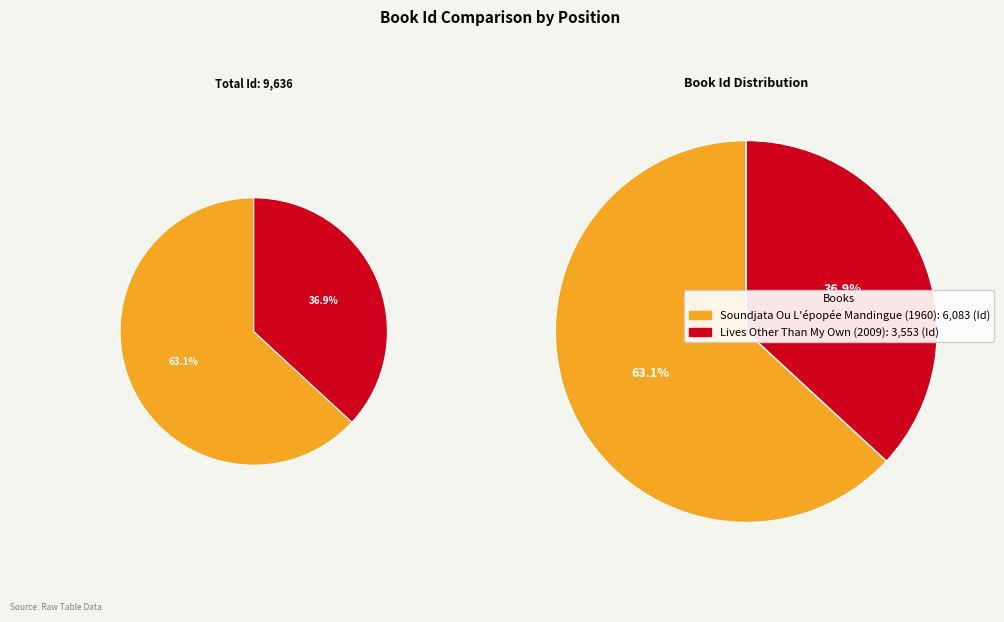

How much of the chart is everything except Lives Other Than My Own (2009)?

63.1%